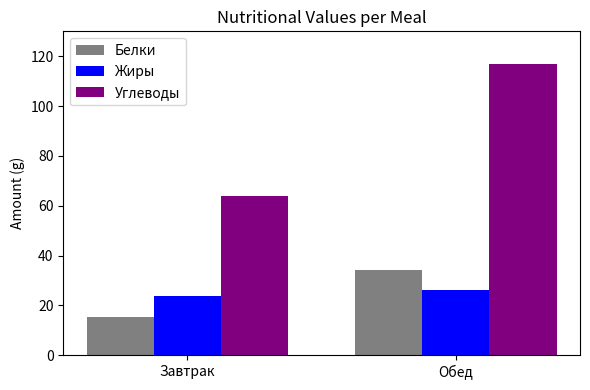

Which series has the widest spread of values?

Углеводы